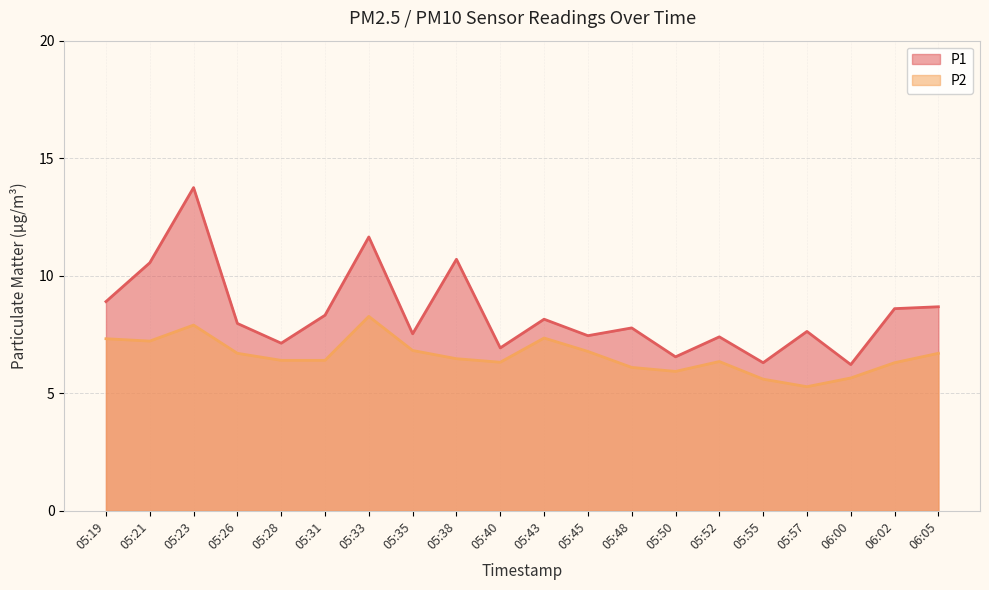

How many lines are shown in the chart?

2